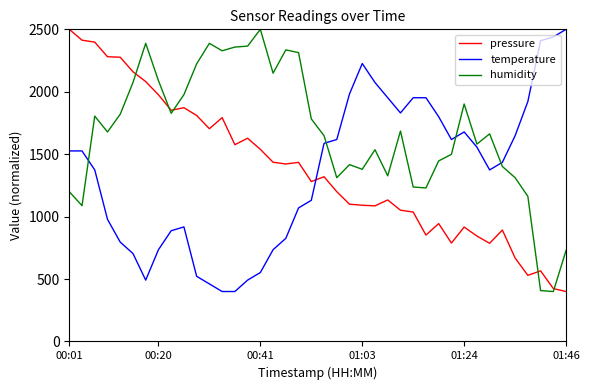

What is the average value of the humidity series?

1674.0